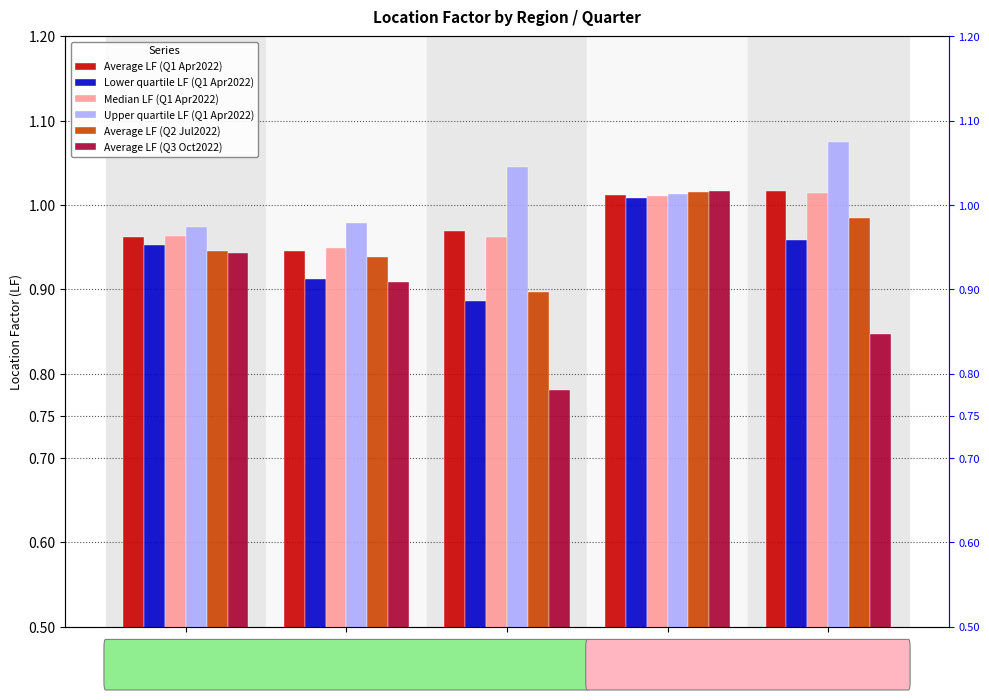

Count the Upper quartile LF (Q1 Apr2022) values in the range 0 to 1.

2